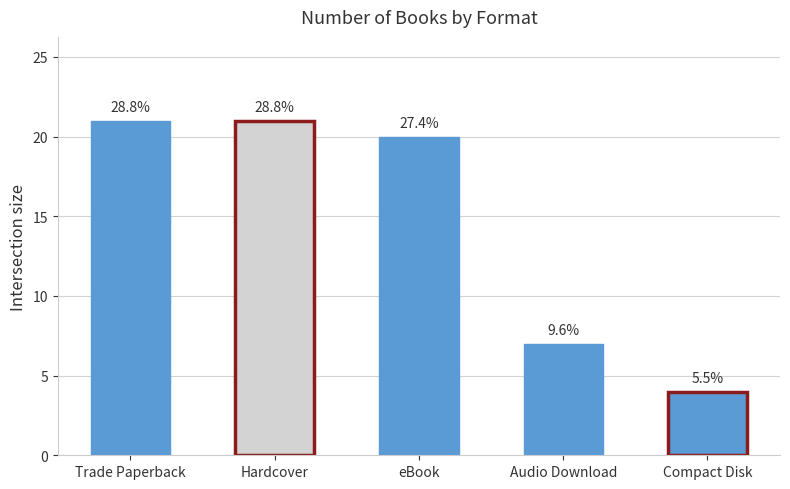

What is the minimum value shown in the chart?

4